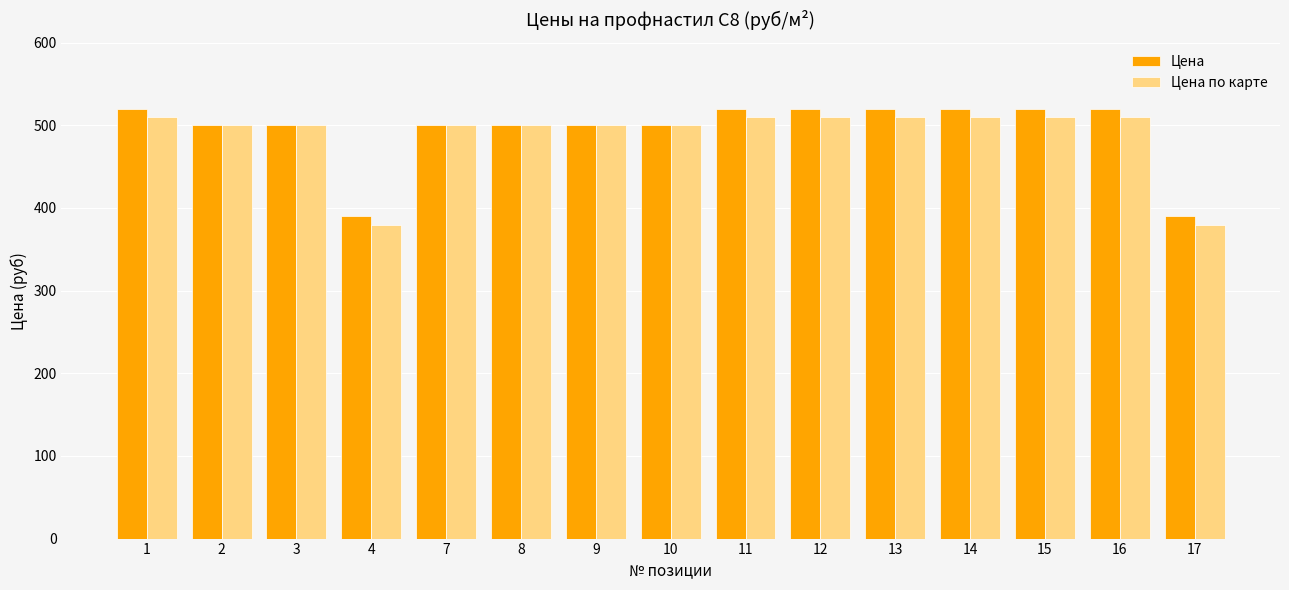

Count the number of categories in the chart.

15